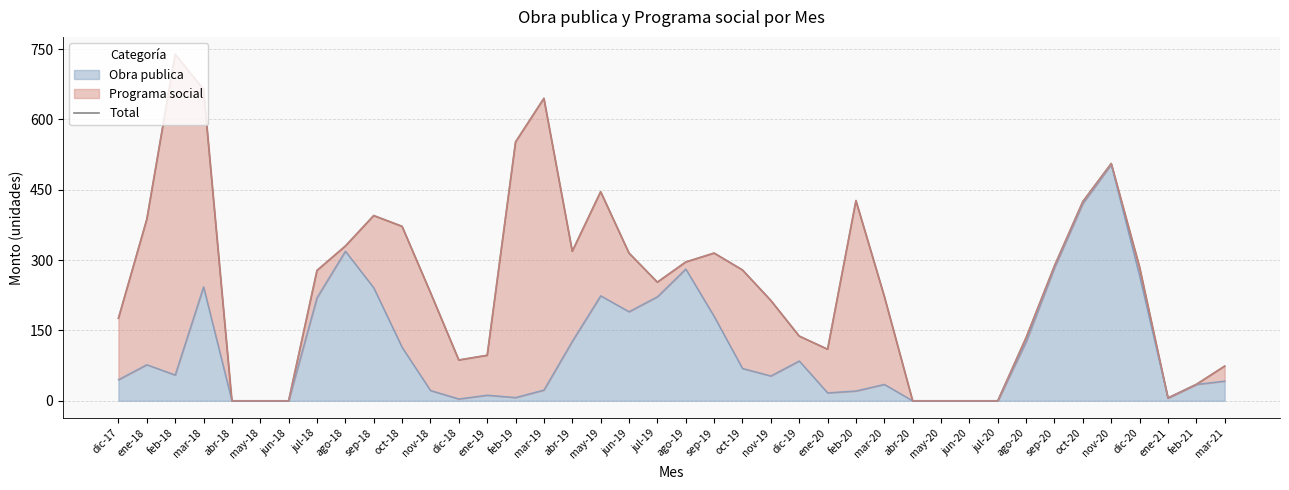

List the labels in order of value, smallest first.

abr-18, may-18, jun-18, abr-20, may-20, jun-20, jul-20, ene-21, feb-21, mar-21, dic-18, ene-19, ene-20, ago-20, dic-19, dic-17, nov-19, mar-20, nov-18, jul-19, jul-18, oct-19, dic-20, sep-20, ago-19, jun-19, sep-19, abr-19, ago-18, oct-18, ene-18, sep-18, oct-20, feb-20, may-19, nov-20, feb-19, mar-19, mar-18, feb-18